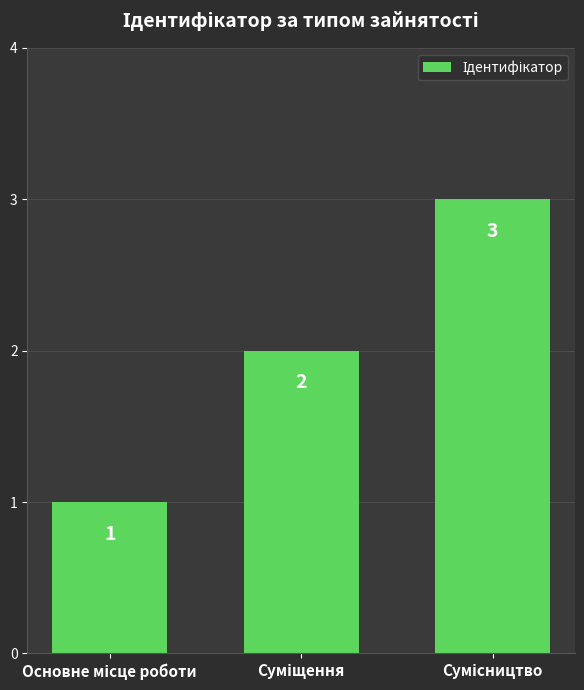

What is the maximum value shown in the chart?

3